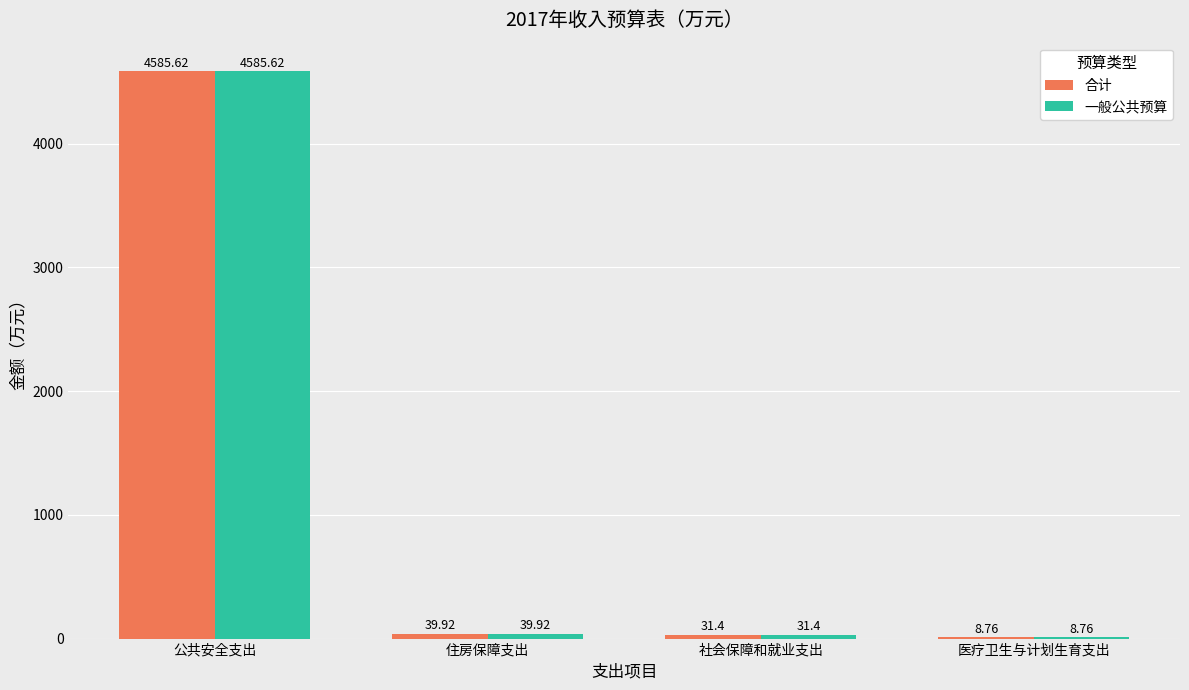

Is the value of 一般公共预算 at 住房保障支出 greater than the value of 合计 at 医疗卫生与计划生育支出?

Yes